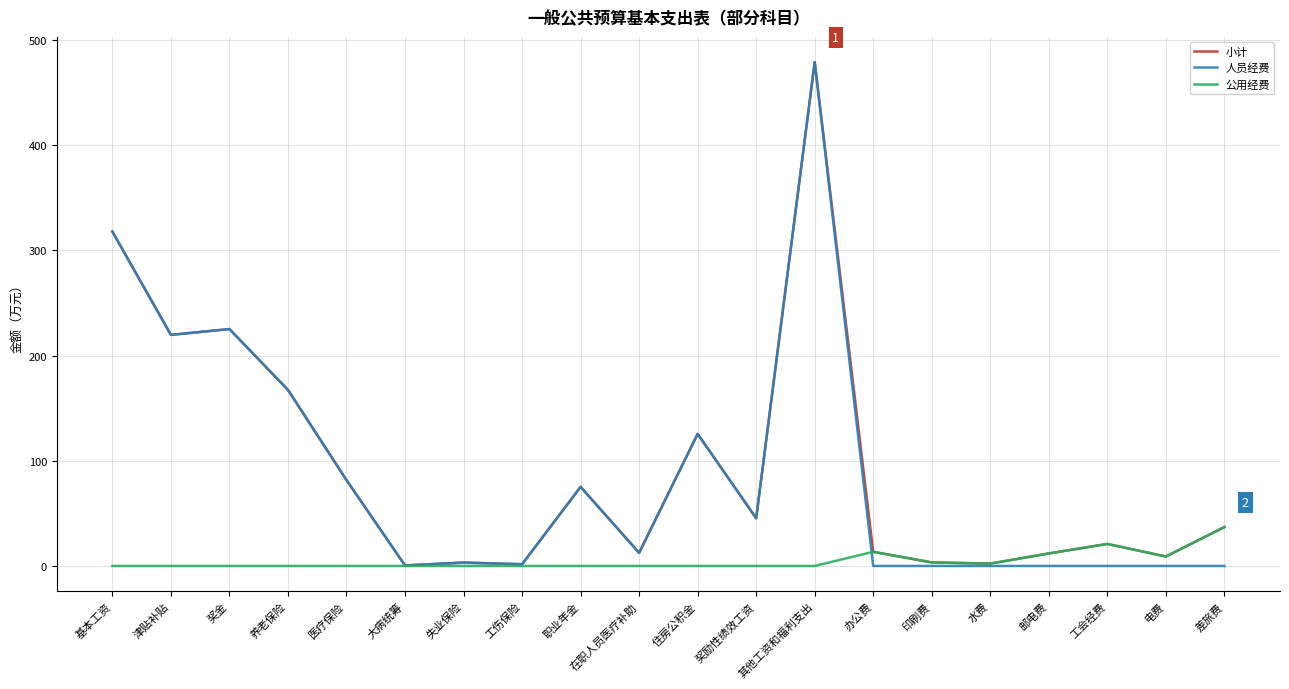

What is the minimum value for 小计?

0.5